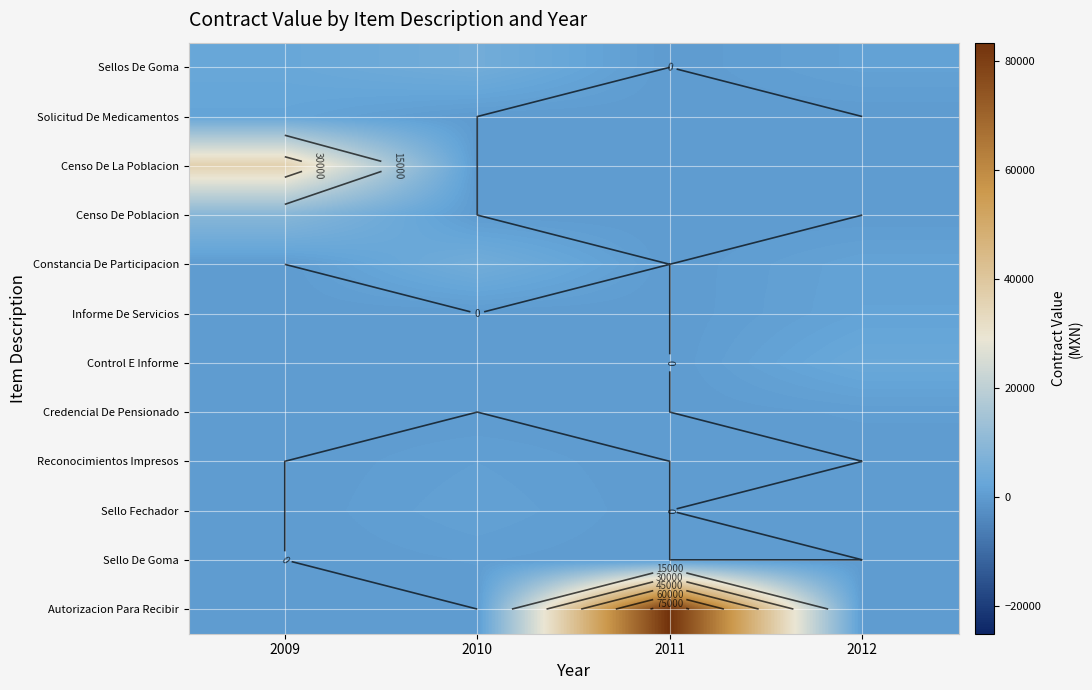

At which category is the sum across all series the highest?

2011